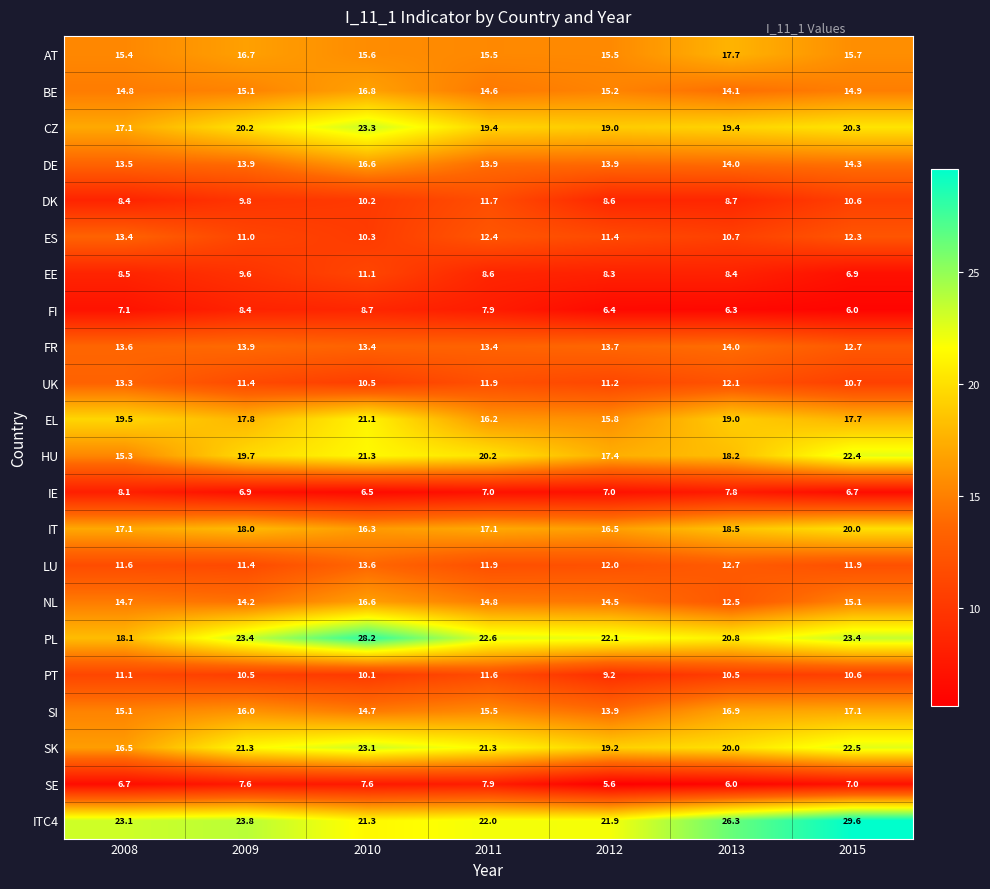

What is the total value across all series at 2015?

328.4